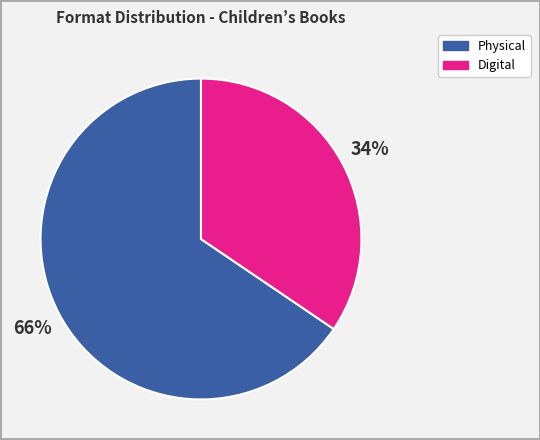

To the nearest percent, what is the average slice percentage?

50%